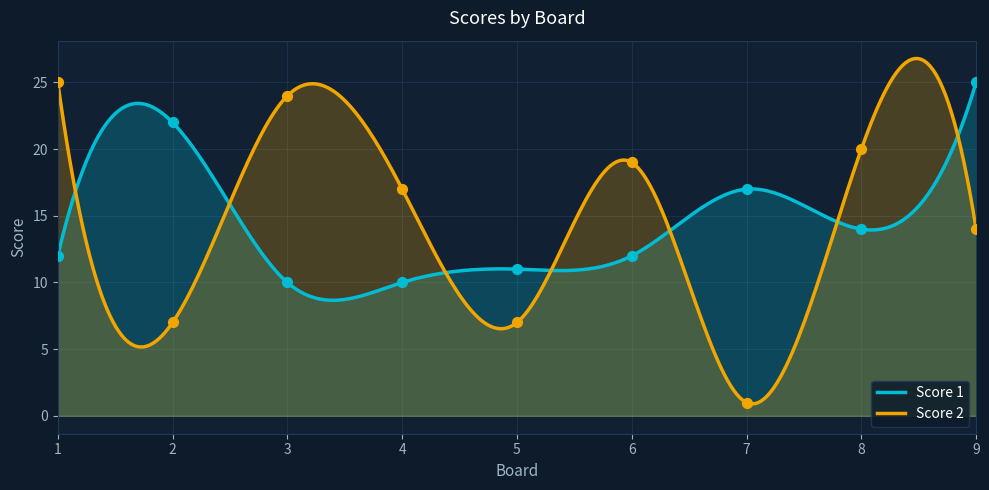

Which series contains the highest Y value?

Score 1